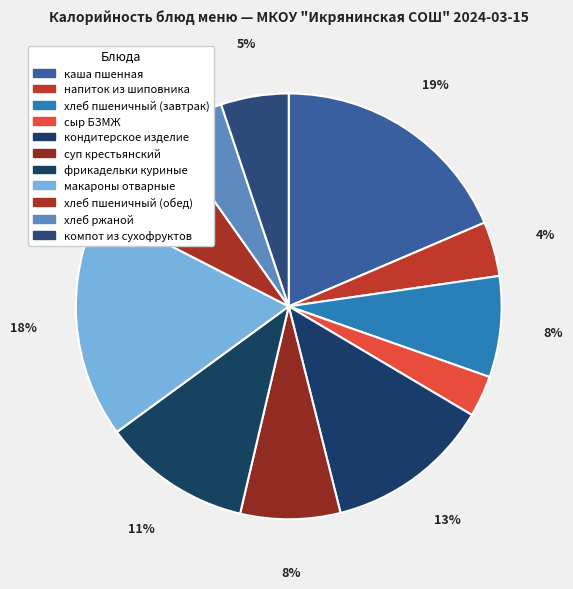

What is the smallest slice in the pie chart?

сыр БЗМЖ